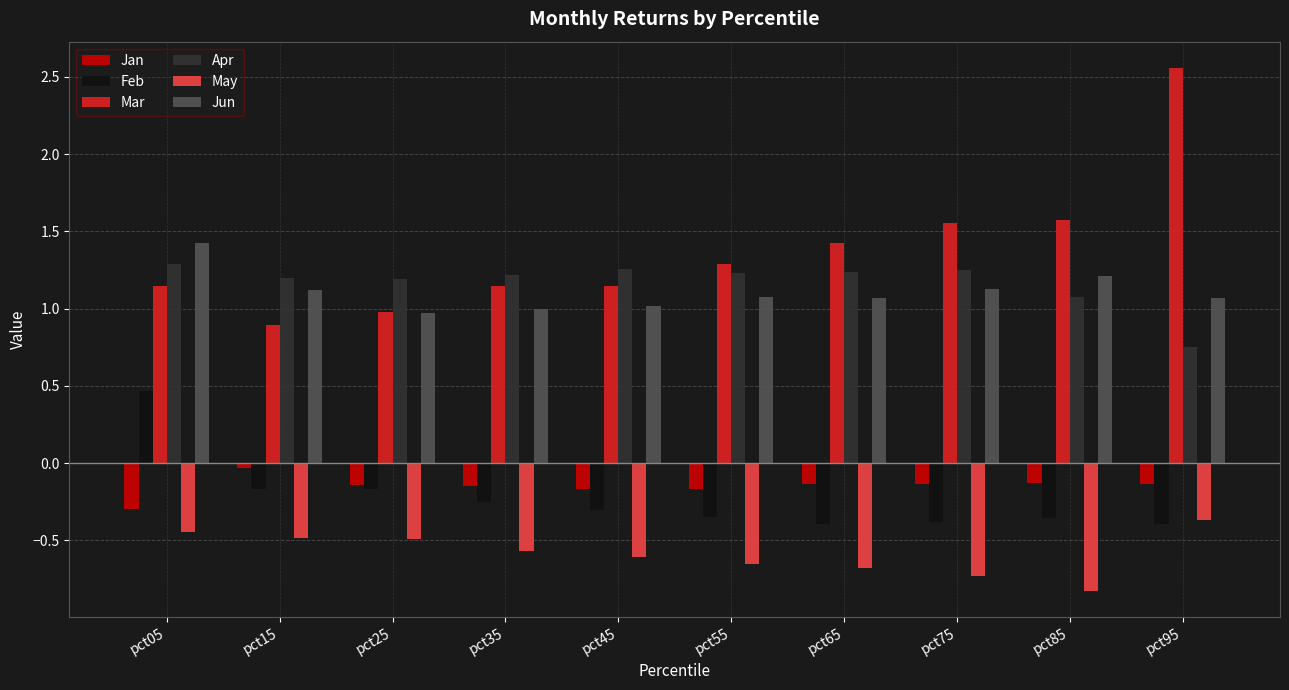

Count the Apr values in the range 1 to 2.

9